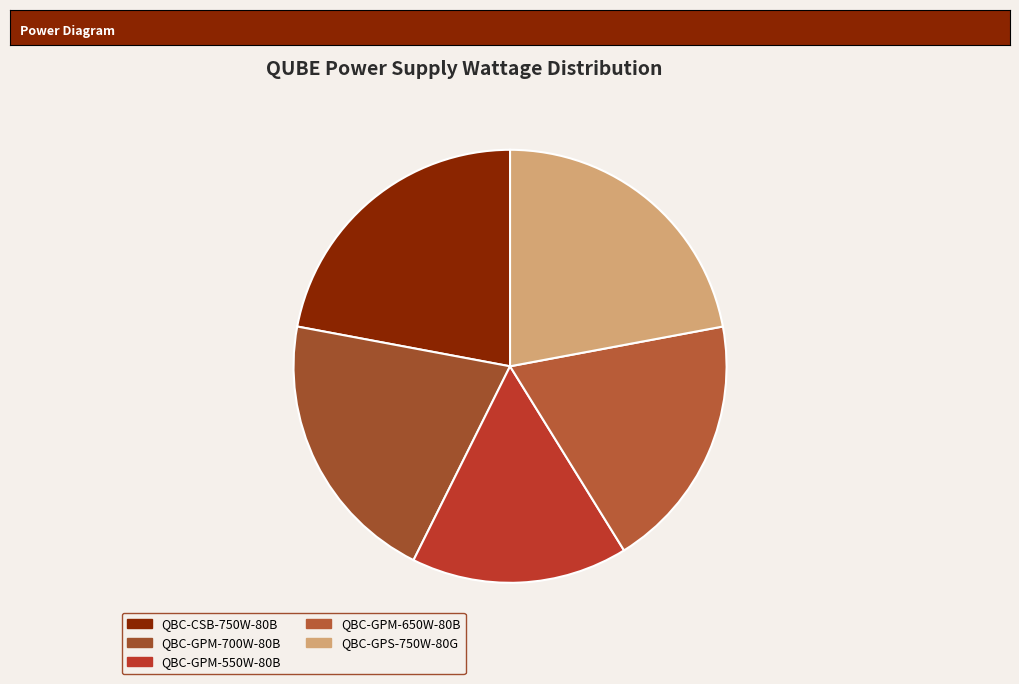

Combined, what portion of the pie is QBC-CSB-750W-80B and QBC-GPS-750W-80G?

44.1%